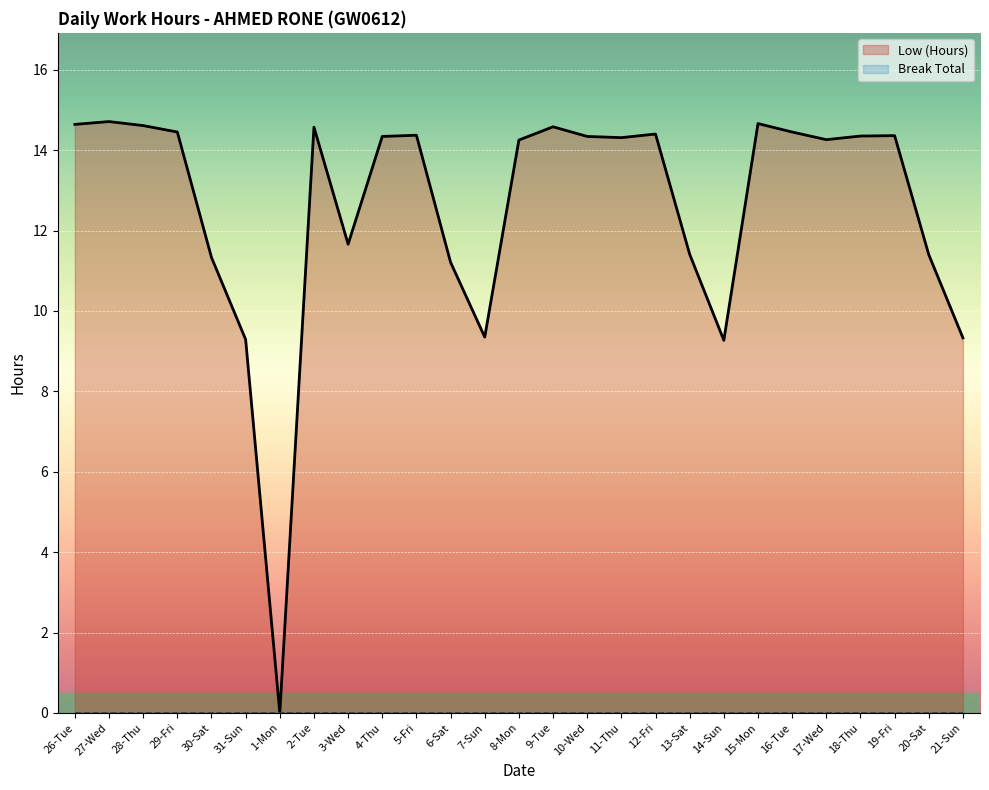

What is the label of the 23rd point from the left?

17-Wed